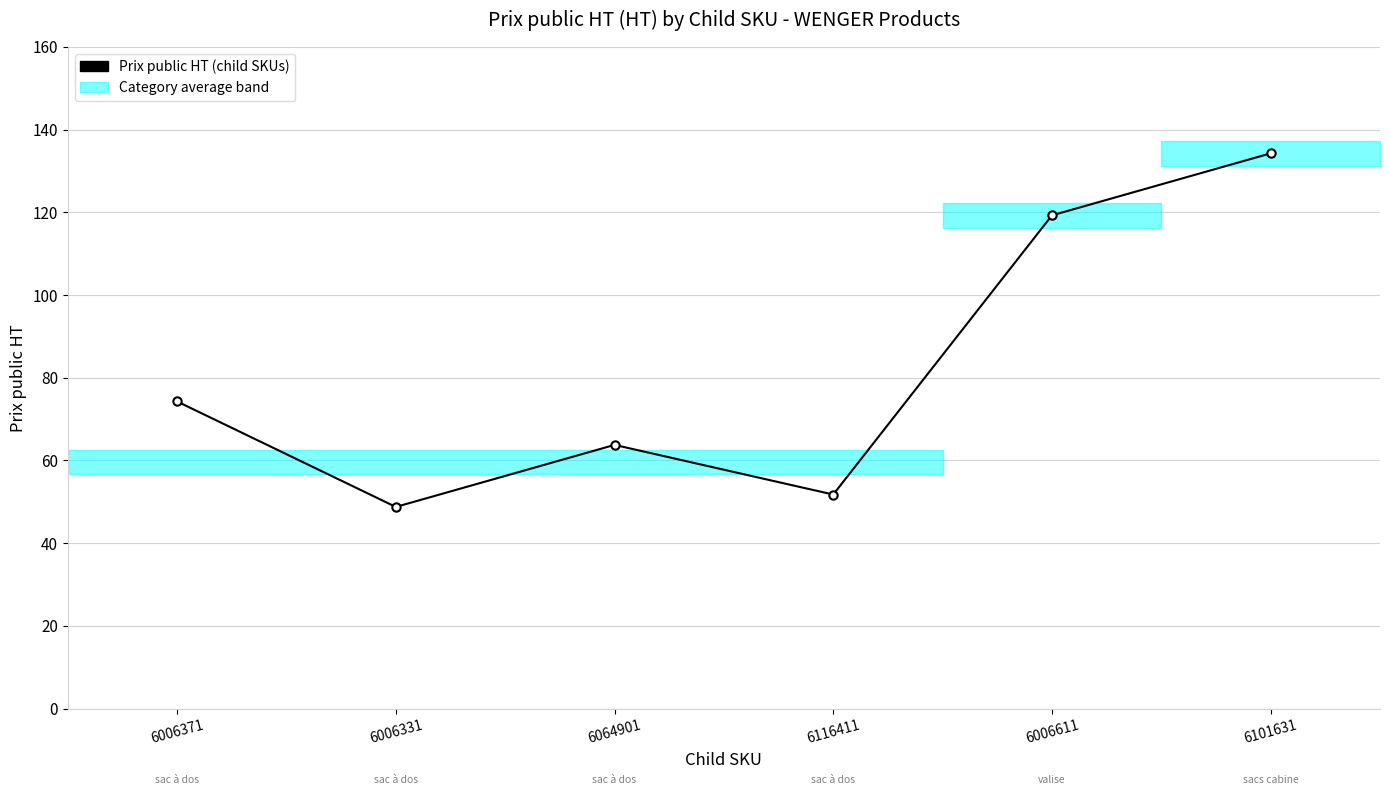

What is the sum of all values?

492.0